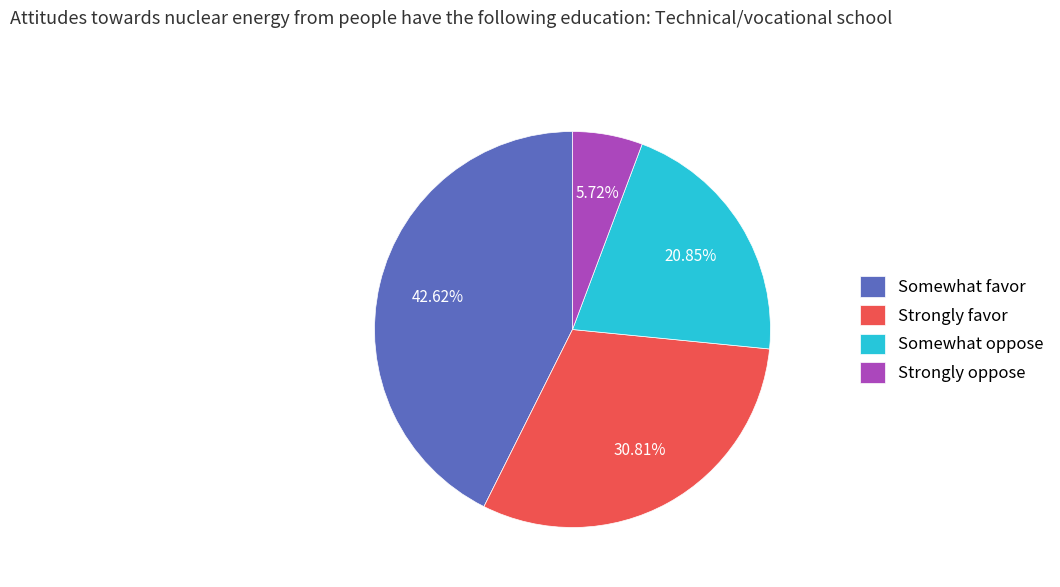

Rank the categories by value from lowest to highest.

Strongly oppose, Somewhat oppose, Strongly favor, Somewhat favor